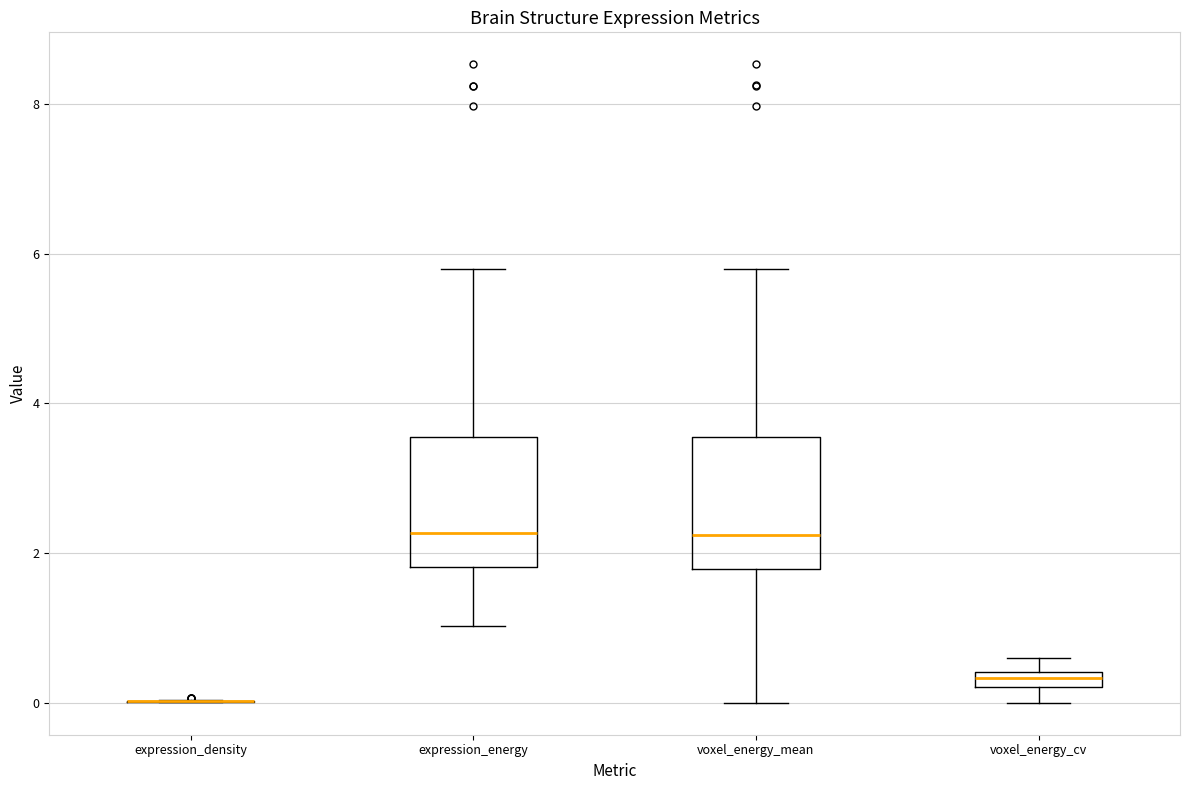

Where is the upper edge of the box for expression_energy on the y-axis? The values are not printed on the chart, so give them approximately, as read against the axis.

3.6